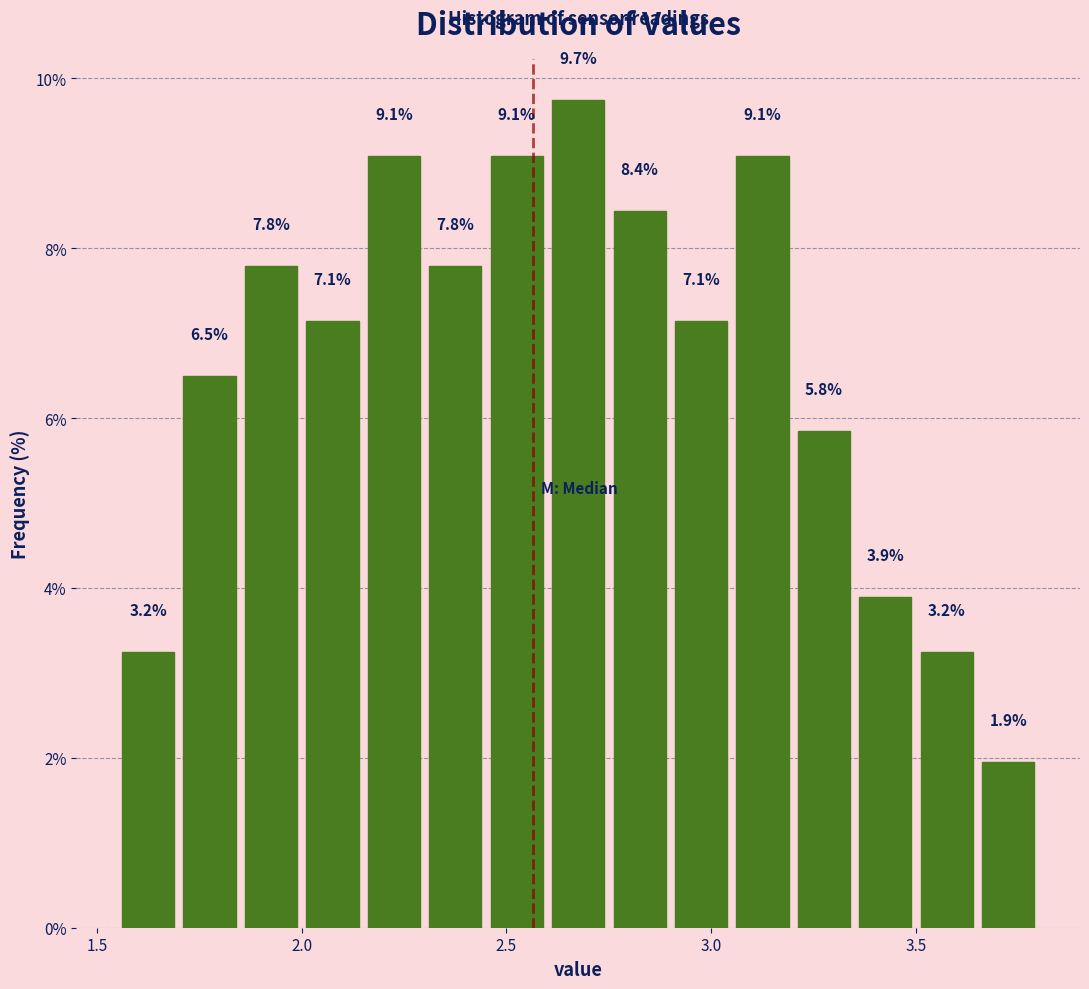

Around what value on the x-axis is the tallest bar? Give the approximate position of its centre, as read against the axis.

2.70